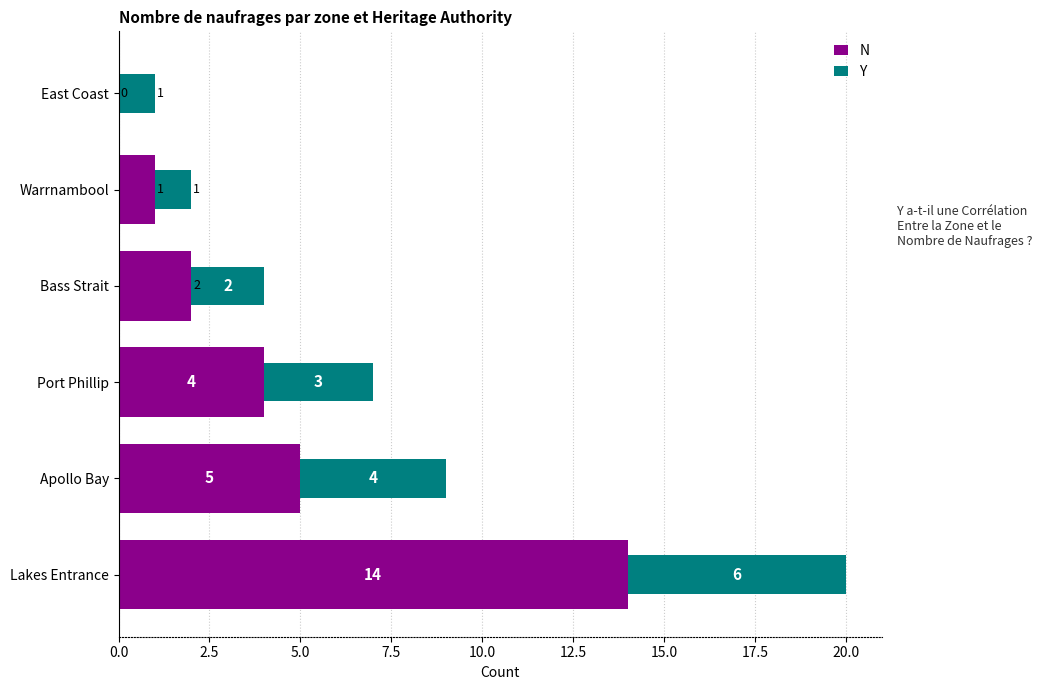

The N series shows 7 at Apollo Bay. True or false?

False